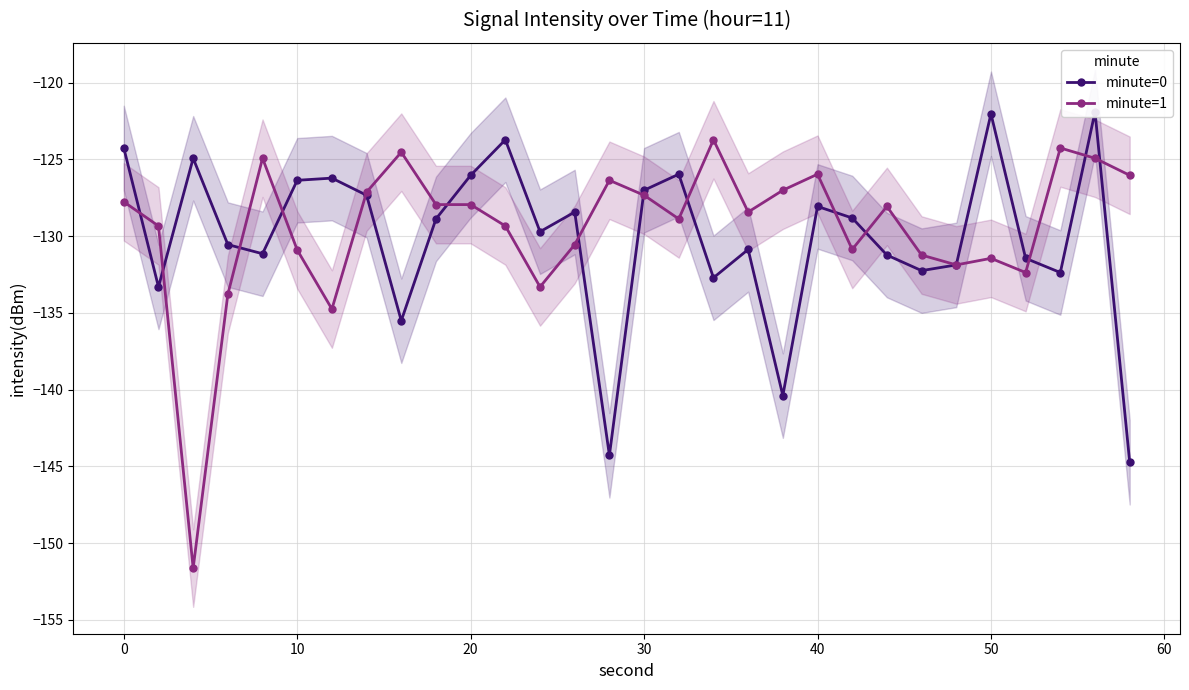

List the series in order of their overall mean, highest first.

minute=1, minute=0